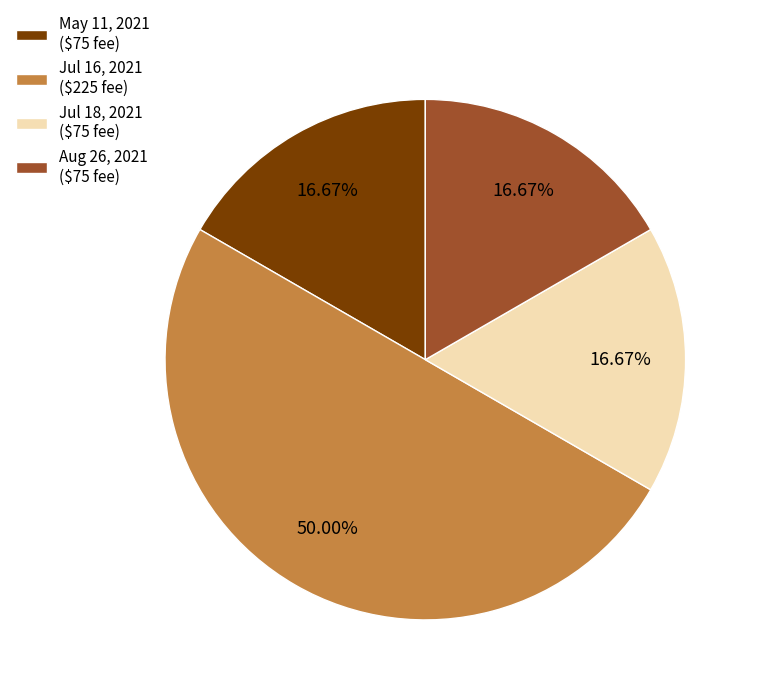

What is the total percentage of Jul 18, 2021 and Jul 16, 2021?

66.7%